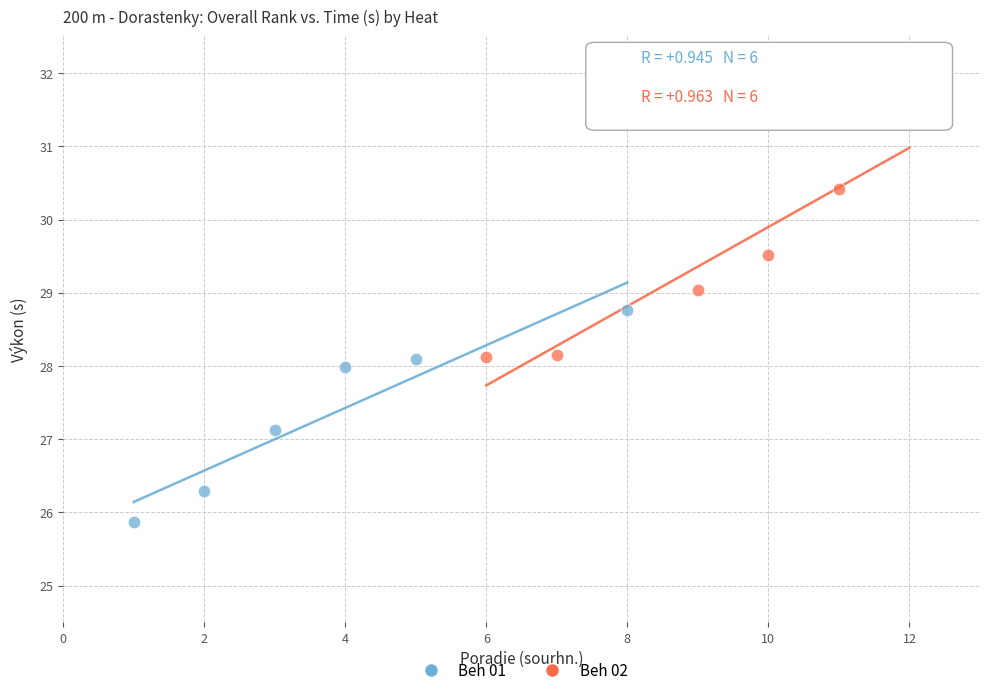

Which series contains the lowest Y value?

Beh 01